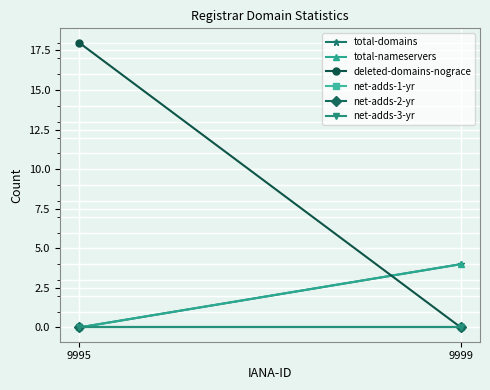

What is the spread (max minus min) of values at 9999?

4